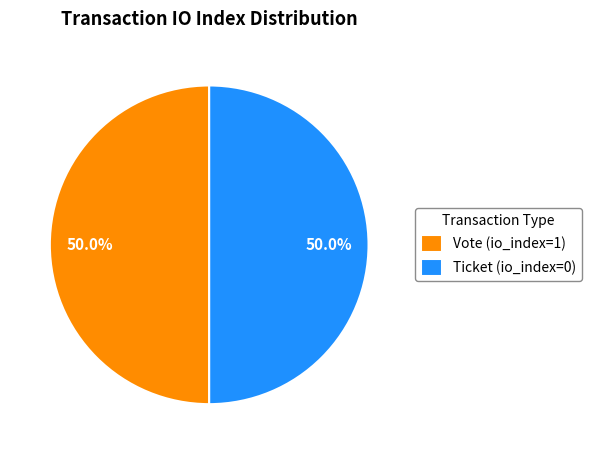

How much of the chart is everything except Ticket (io_index=0)?

50.0%